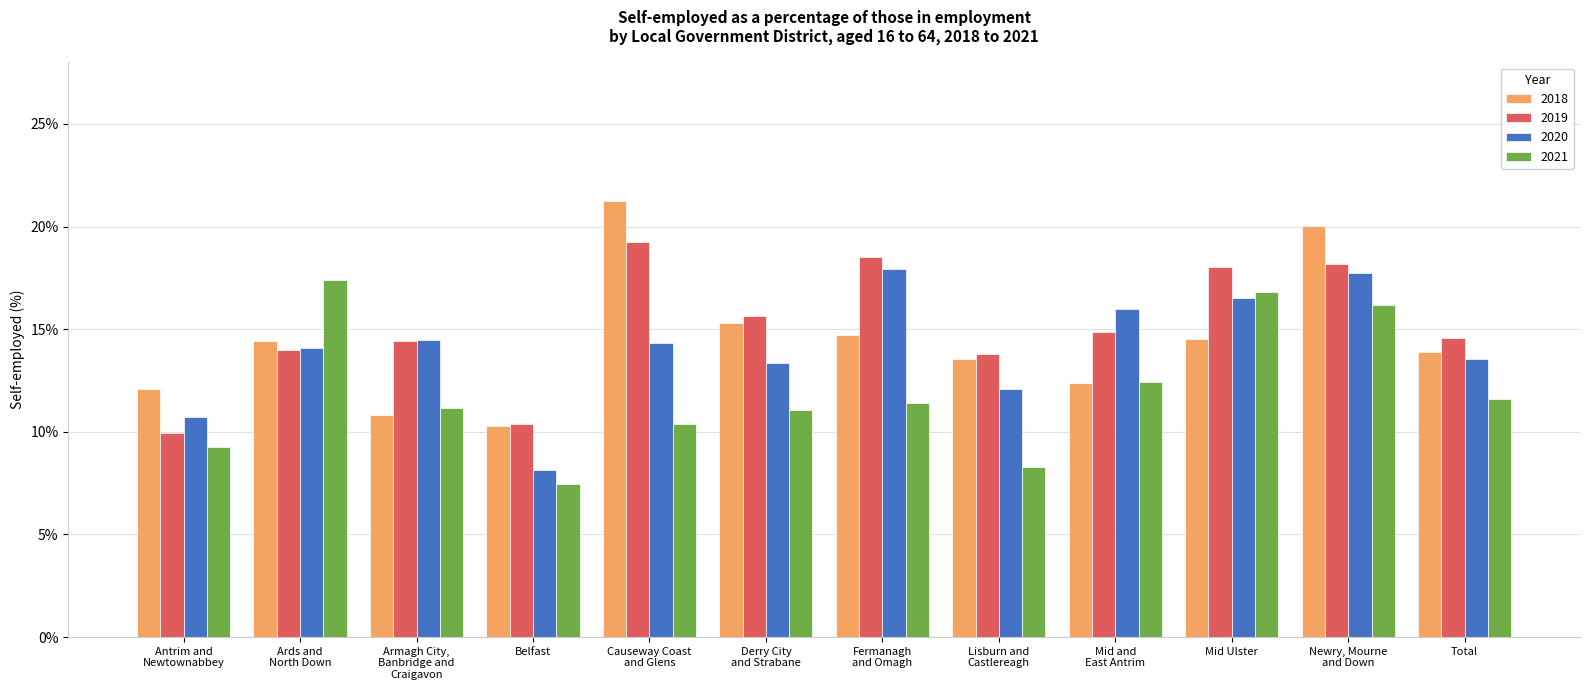

At which category is the sum across all series the highest?

Newry, Mourne
and Down